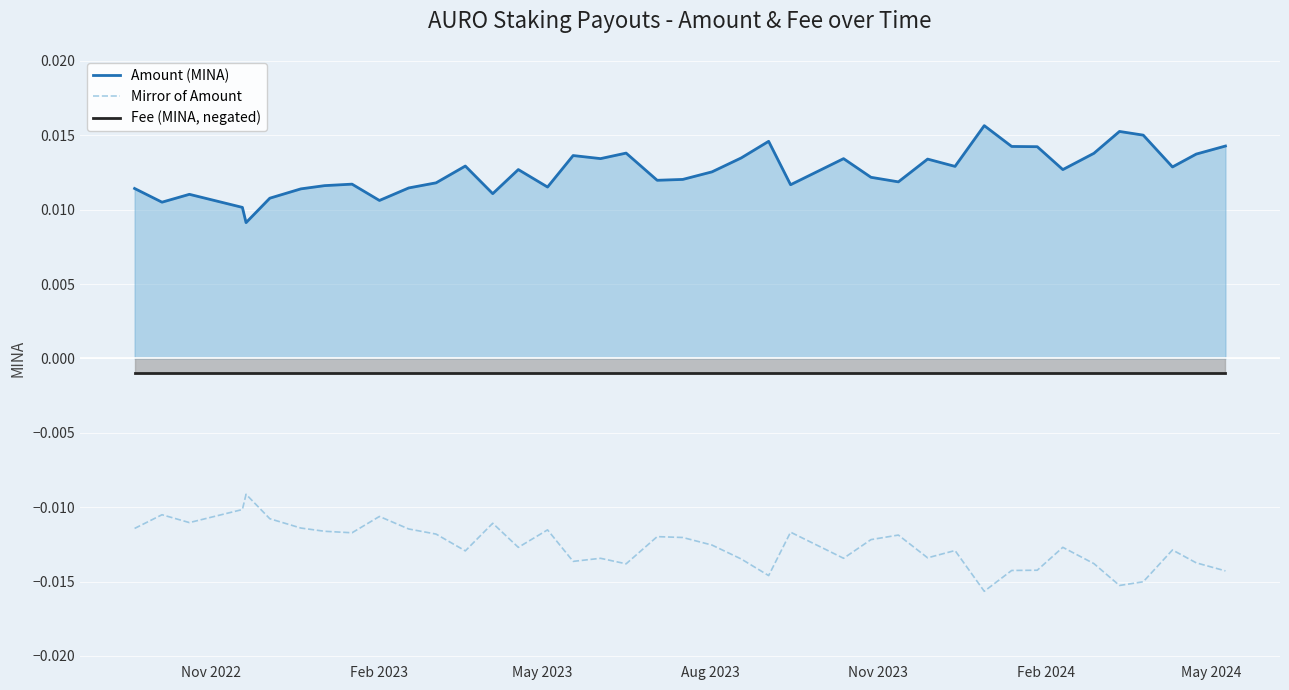

What is the sum of all Mirror of Amount values?

-0.5